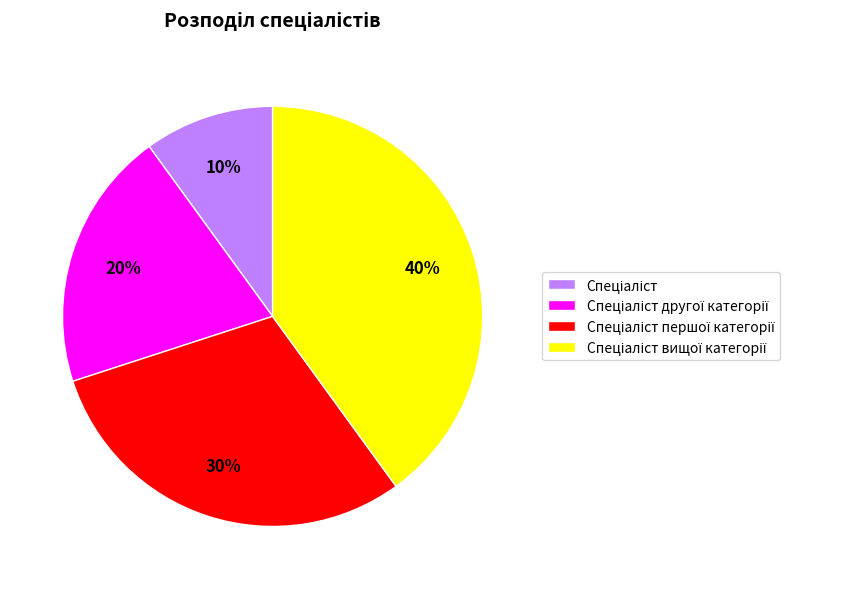

To the nearest percent, what is the average slice percentage?

25%